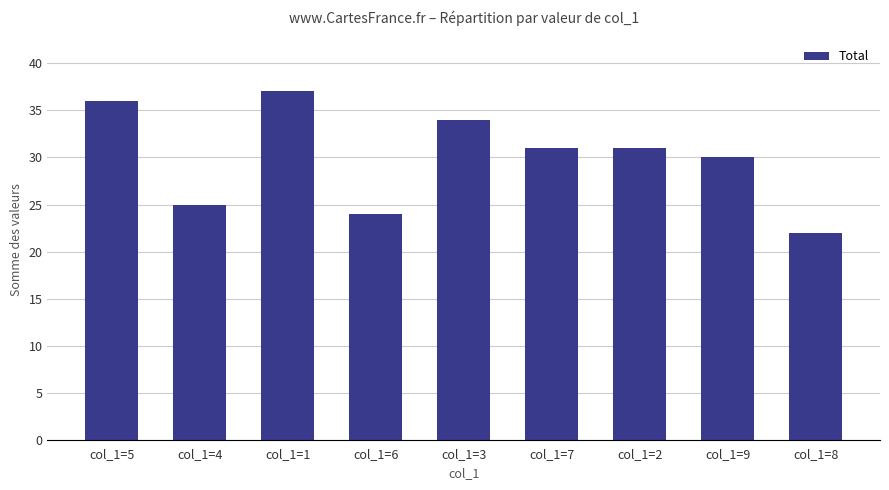

Where is the data nearest to the value 29?

col_1=9